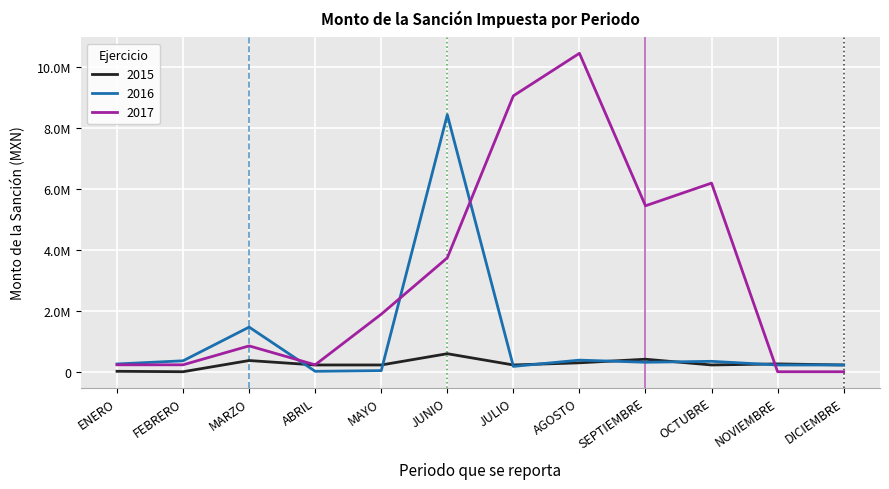

Does the chart display data point markers on the line(s)?

No